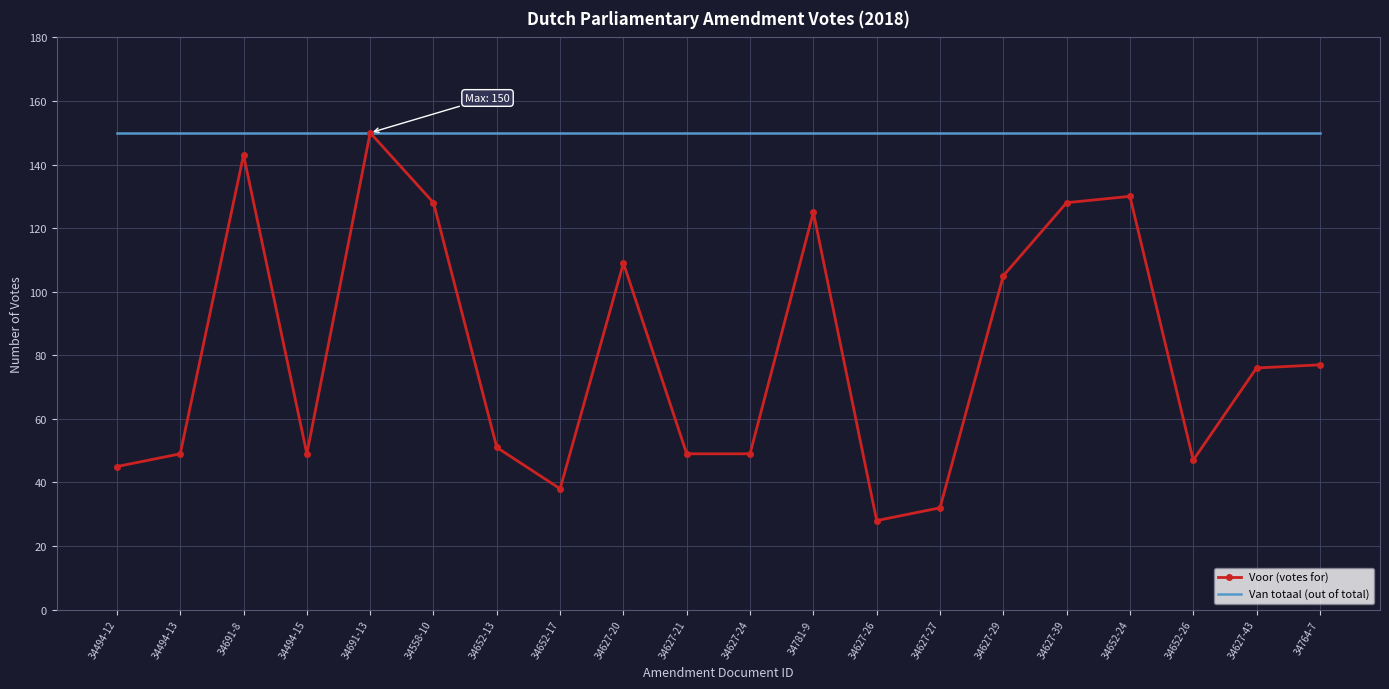

Which series has the largest range (max minus min)?

Voor (votes for)